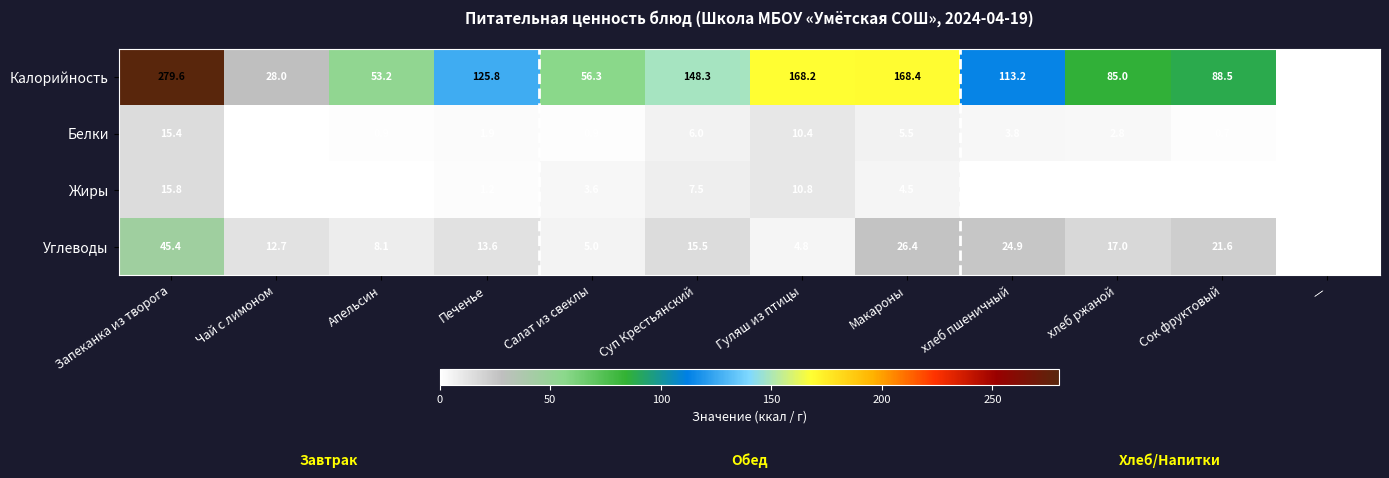

Rank the series at Суп Крестьянский from highest to lowest value.

Калорийность, Углеводы, Жиры, Белки